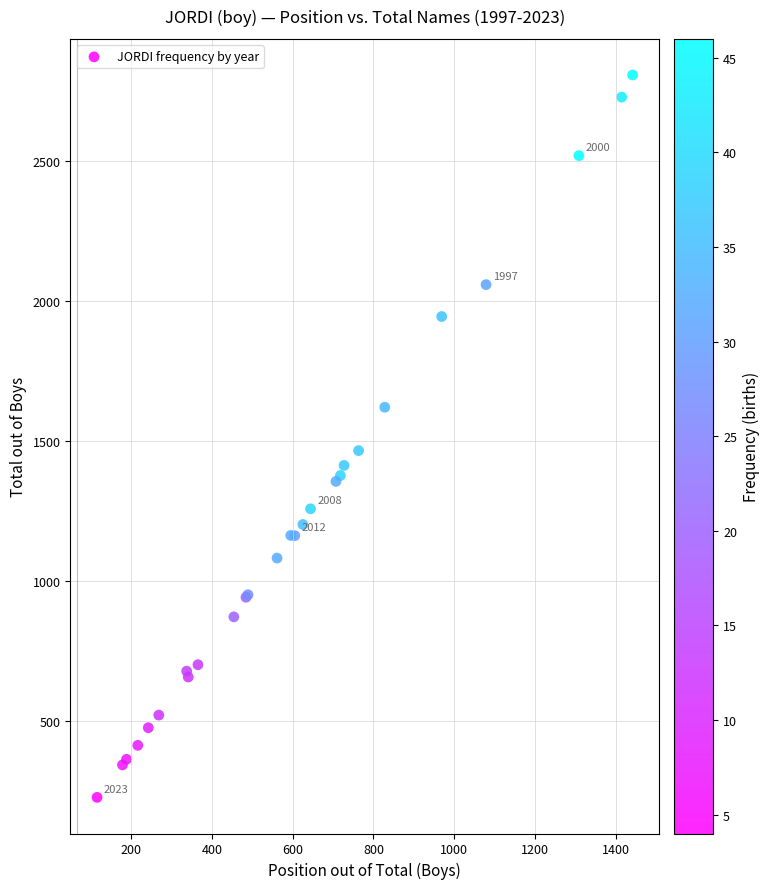

What Y value in the scatter plot is closest to 1516?

1465